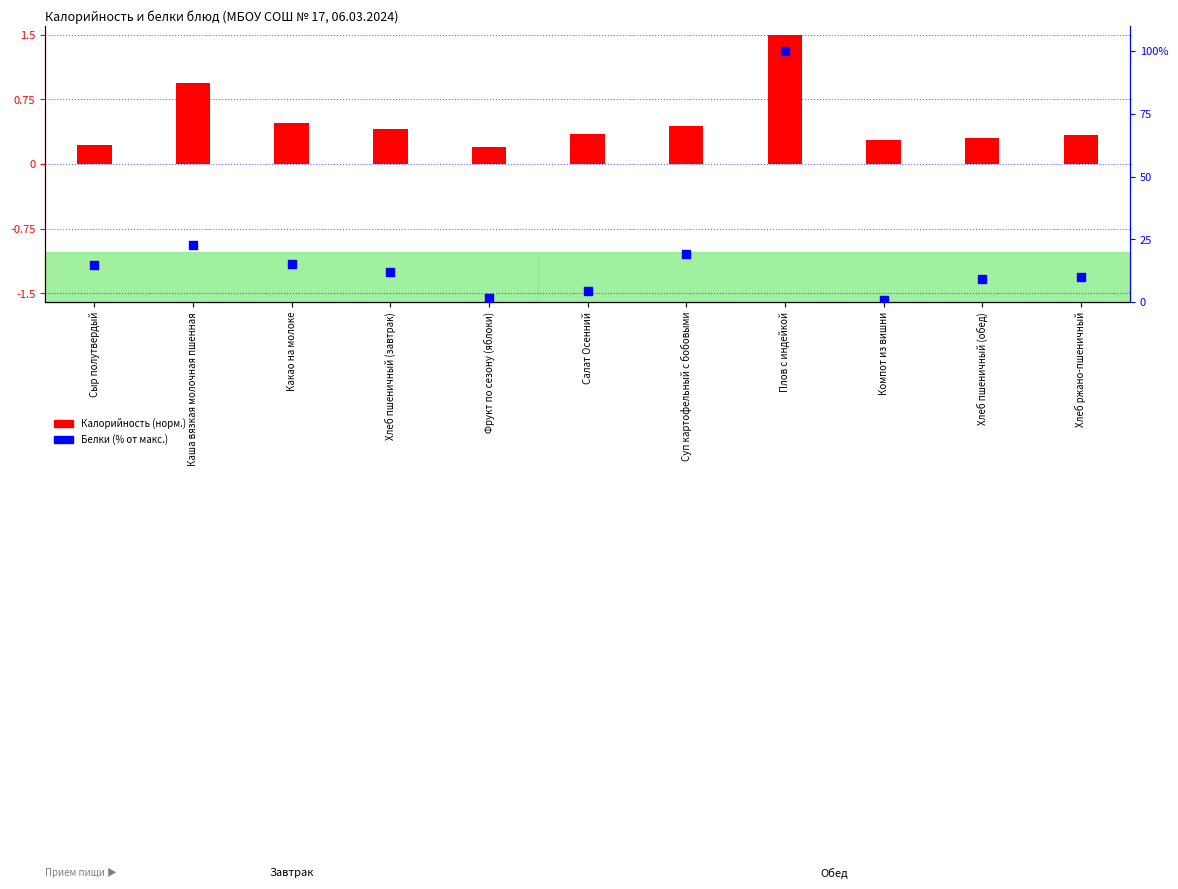

Which series contains the lowest Y value?

Калорийность (норм.)